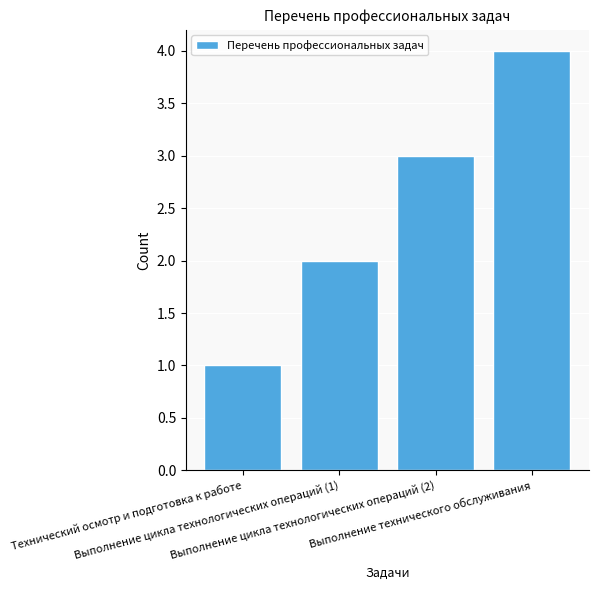

Is it true that the value at Технический осмотр и подготовка к работе is 0?

False